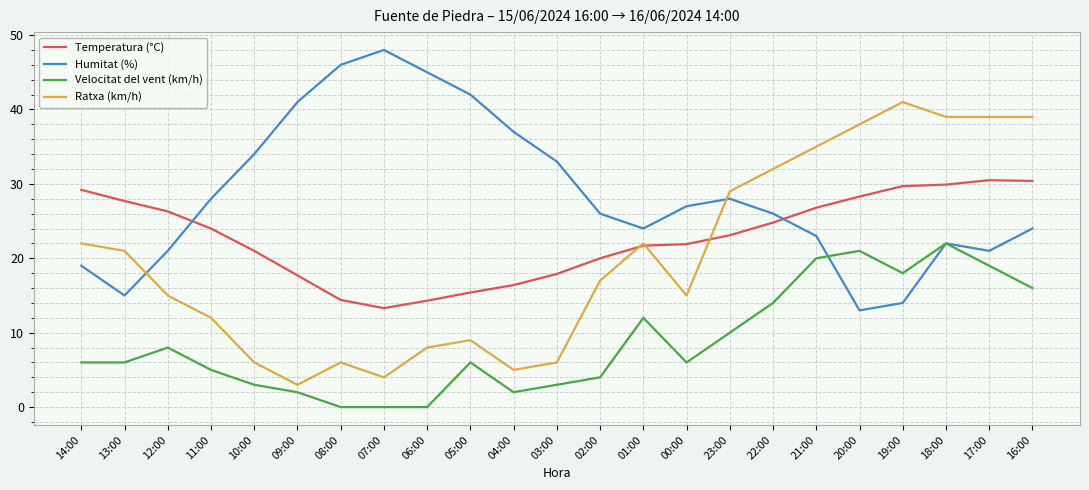

Which series changed the most between 09:00 and 22:00?

Ratxa (km/h)